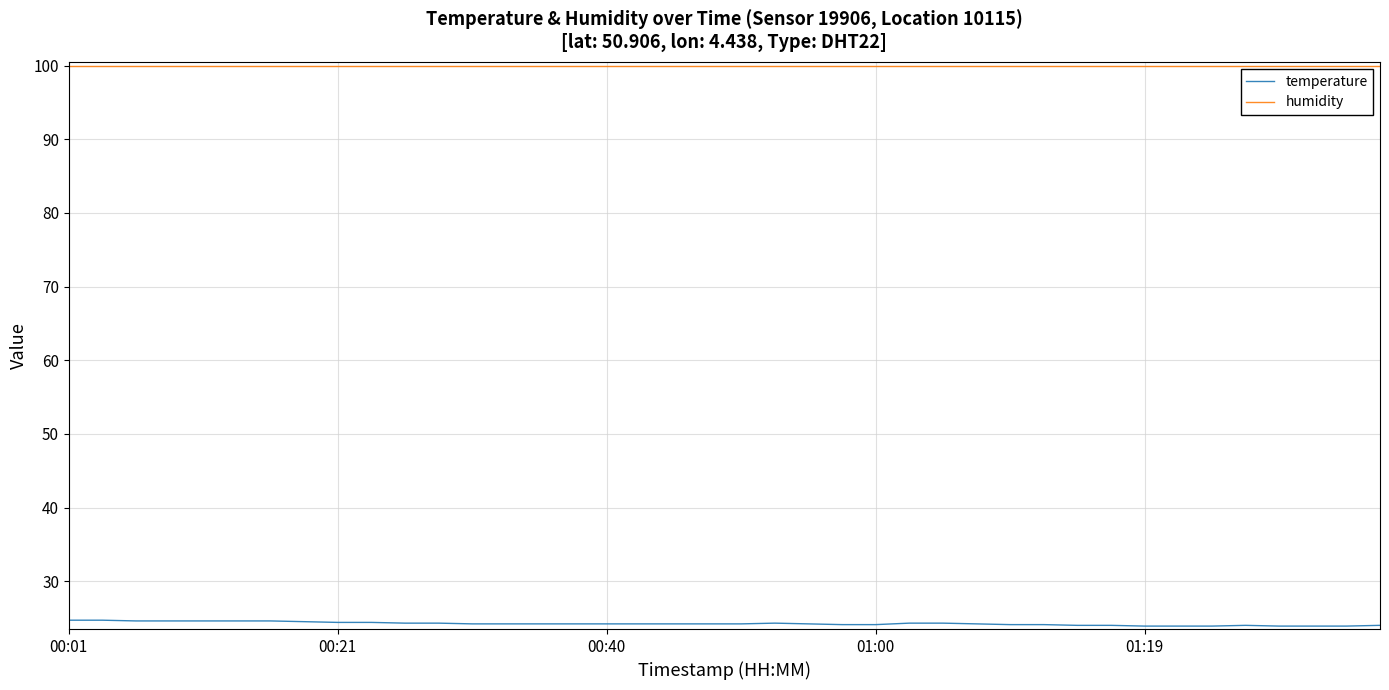

True or false: humidity and temperature intersect in this chart.

False